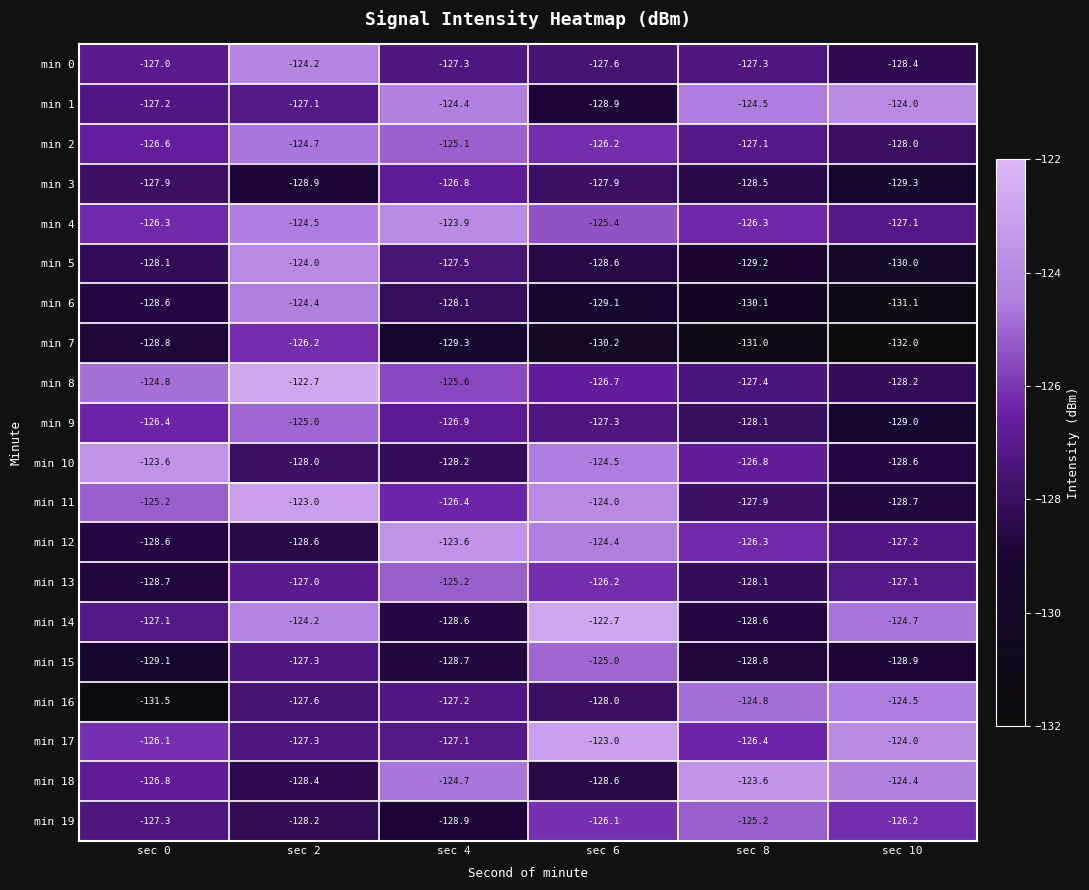

Is it true that min 9 equals -127.3 at sec 6?

True